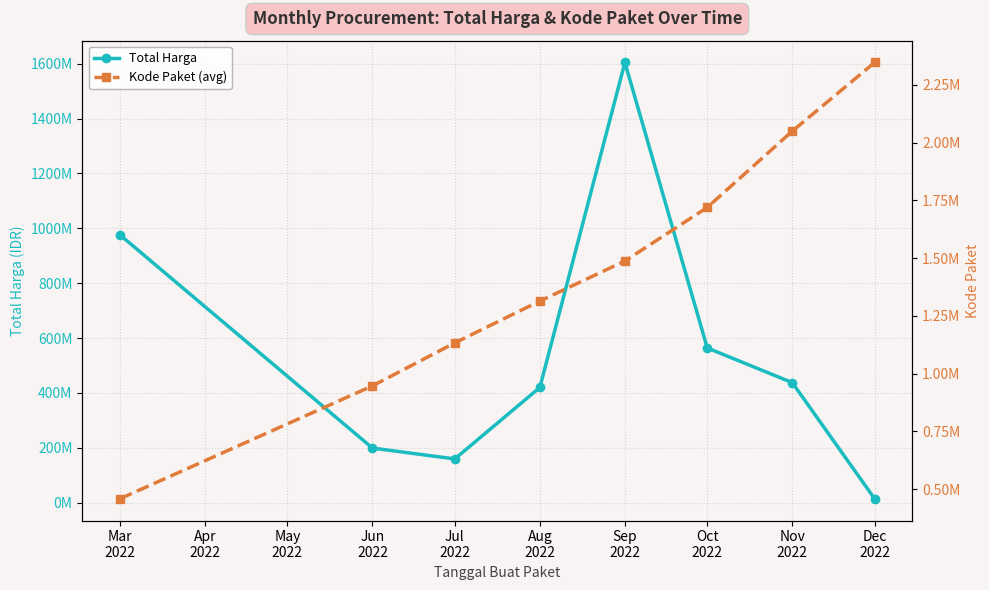

At how many categories does at least one series exceed 1487649423?

1